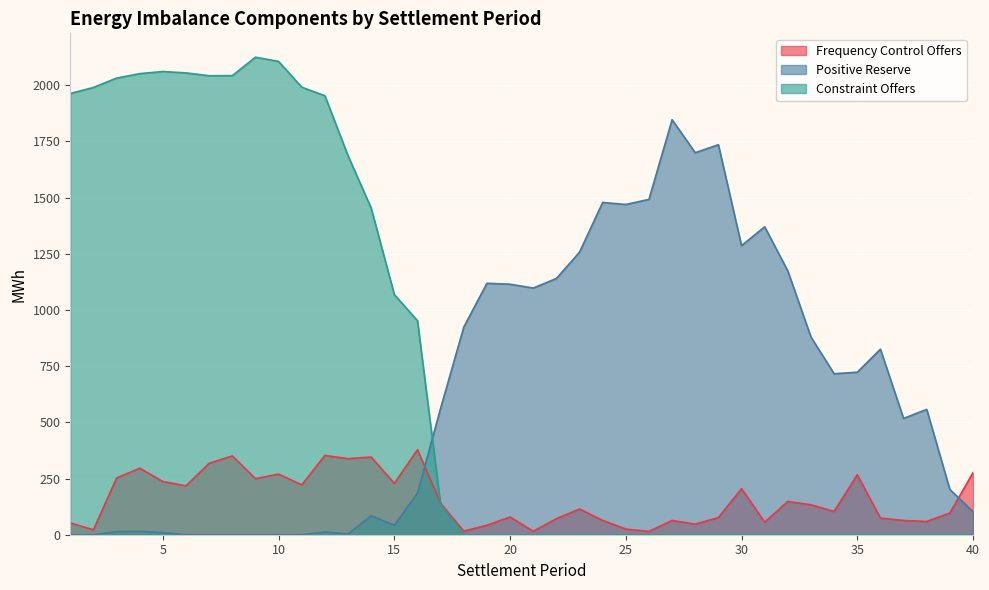

At which label does Positive Reserve first exceed 563?

17